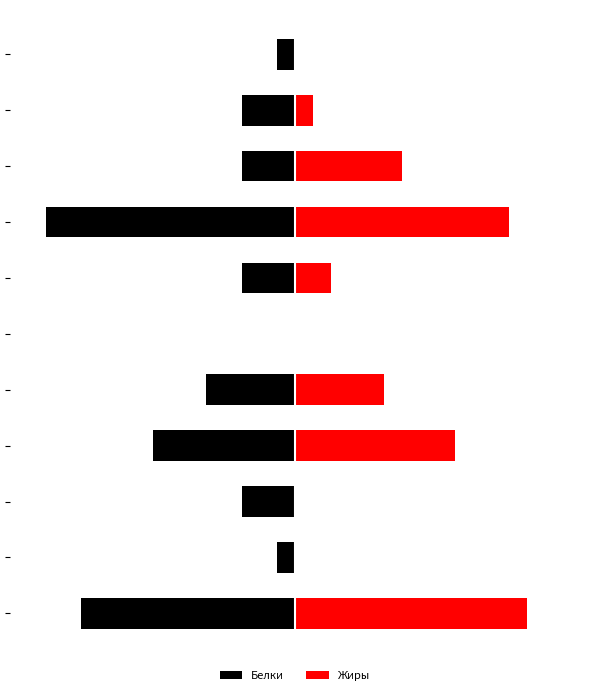

How many data points in Белки are less than -3?

4